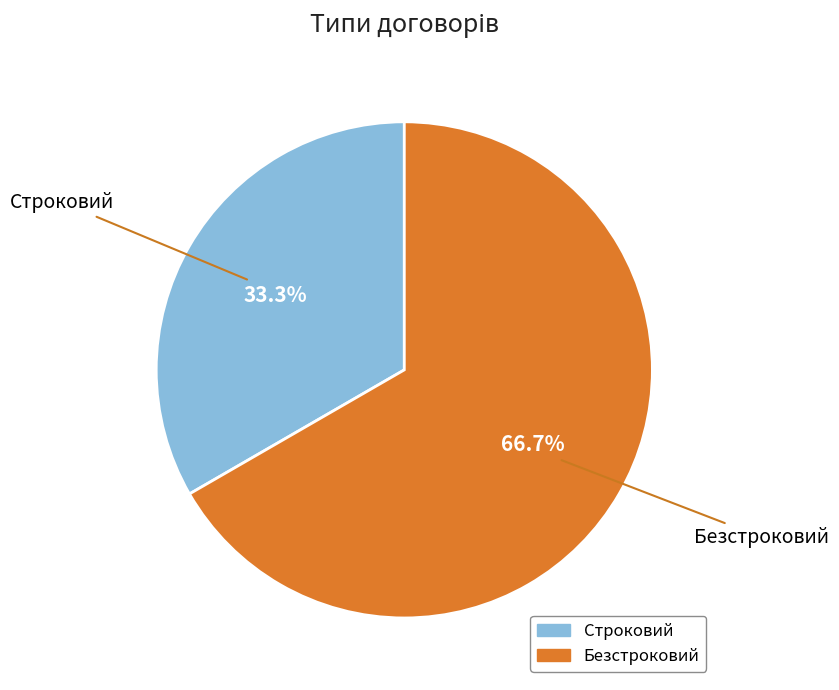

The Строковий slice represents 44% of the pie. True or false?

False